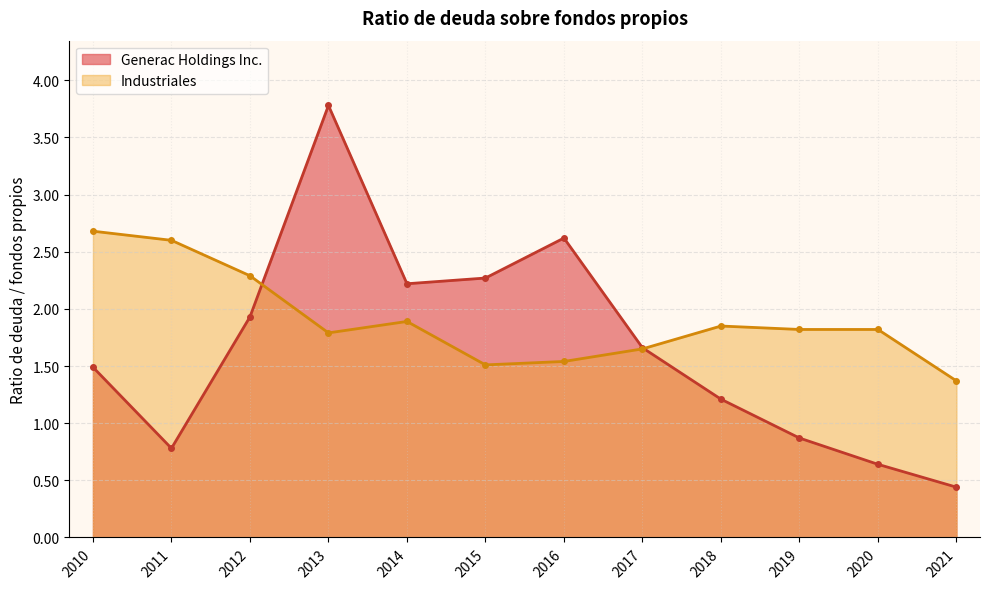

List the series in order of their overall mean, lowest first.

Generac Holdings Inc., Industriales